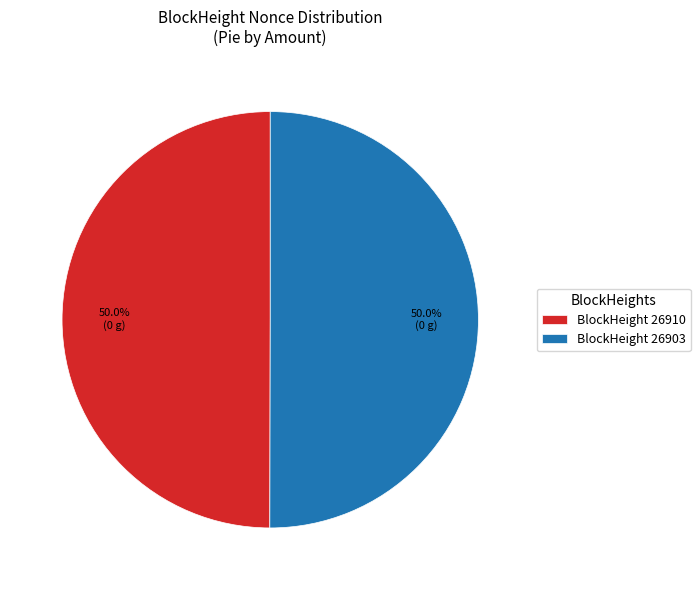

How many segments does this pie chart have?

2